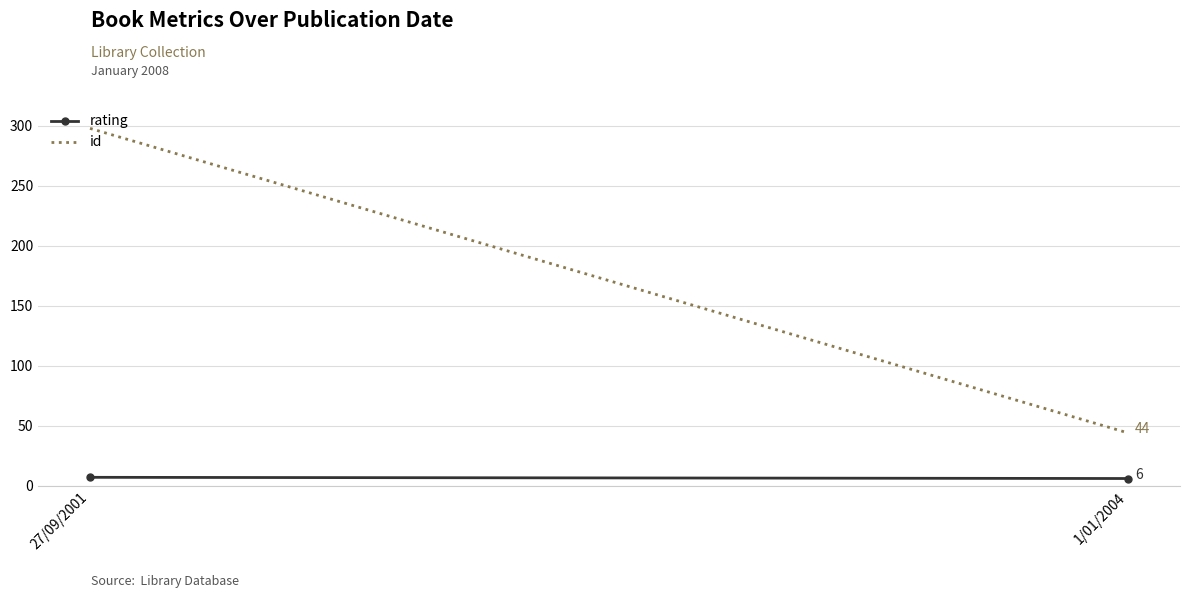

What is the difference between the maximum and minimum values in the rating series?

1